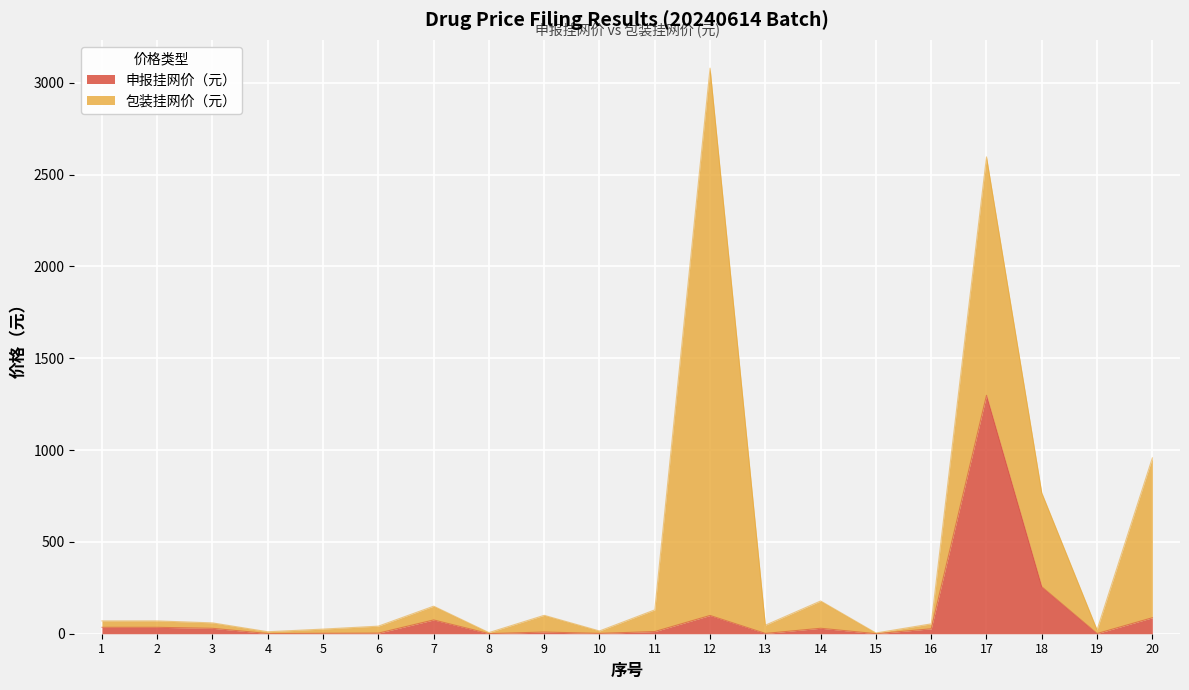

Reading right to left, extract all data points from this chart.

20=87.0	19=1.0	18=255.5	17=1298.0	16=26.8	15=0.2	14=29.7	13=1.6	12=99.3	11=11.8	10=1.9	9=9.1	8=0.6	7=75.0	6=3.2	5=2.3	4=1.0	3=29.5	2=34.9	1=34.9